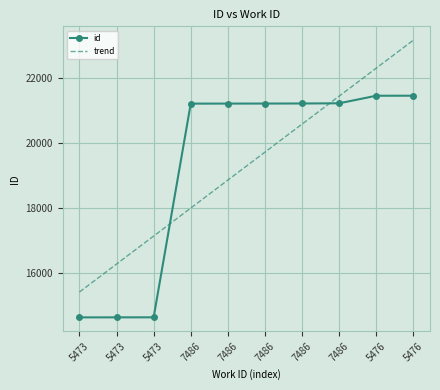

What is the greatest value displayed?

23155.0